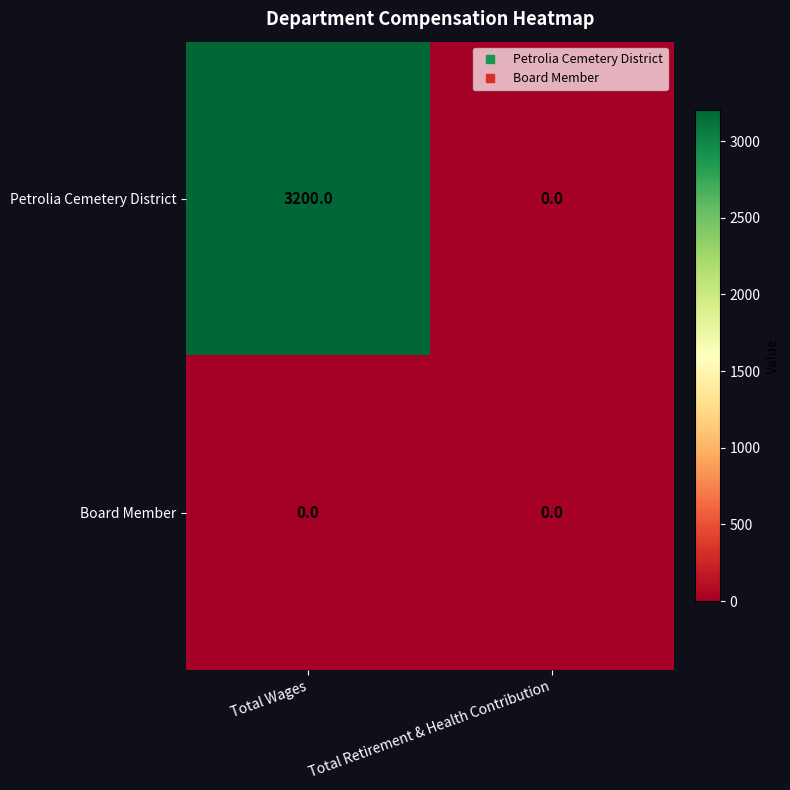

What is the greatest value displayed?

3200